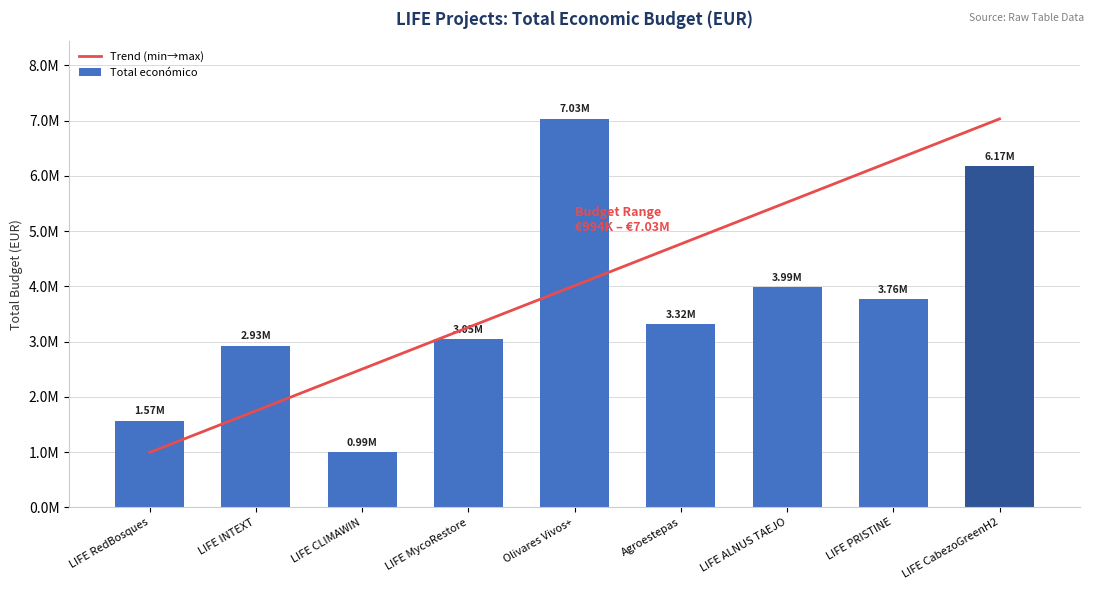

What is the sum of all values?

32810335